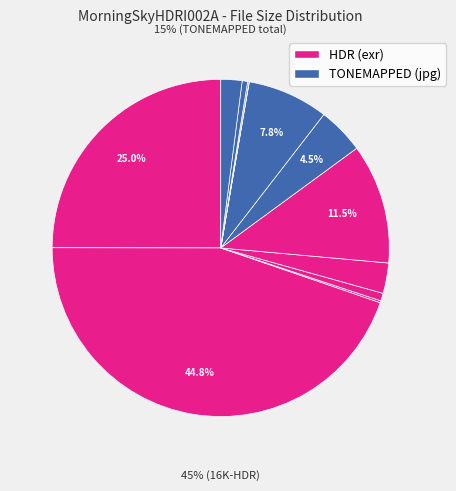

Is there a majority slice in this chart?

No